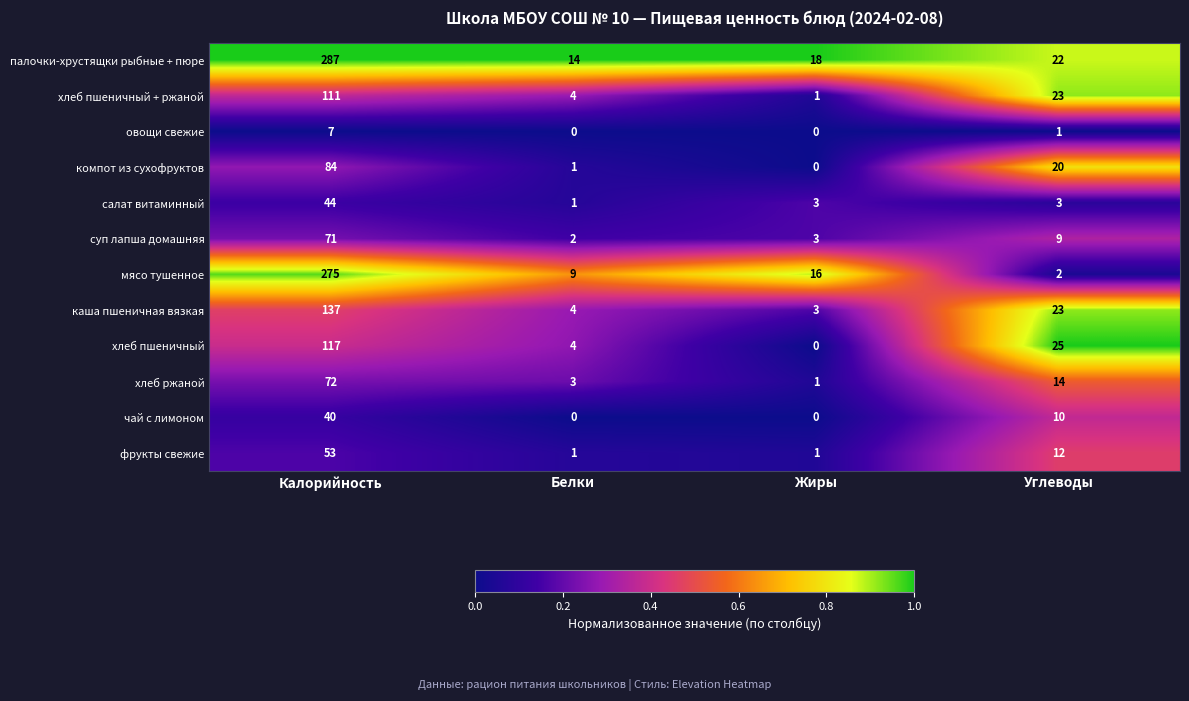

Rank the series at Калорийность from lowest to highest value.

овощи свежие, чай с лимоном, салат витаминный, фрукты свежие, суп лапша домашняя, хлеб ржаной, компот из сухофруктов, хлеб пшеничный + ржаной, хлеб пшеничный, каша пшеничная вязкая, мясо тушенное, палочки-хрустящки рыбные + пюре